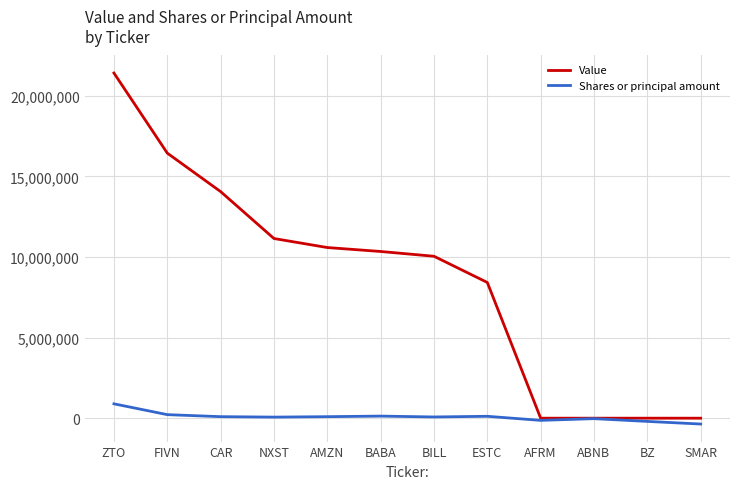

At BILL, list the series in order from largest to smallest.

Value, Shares or principal amount